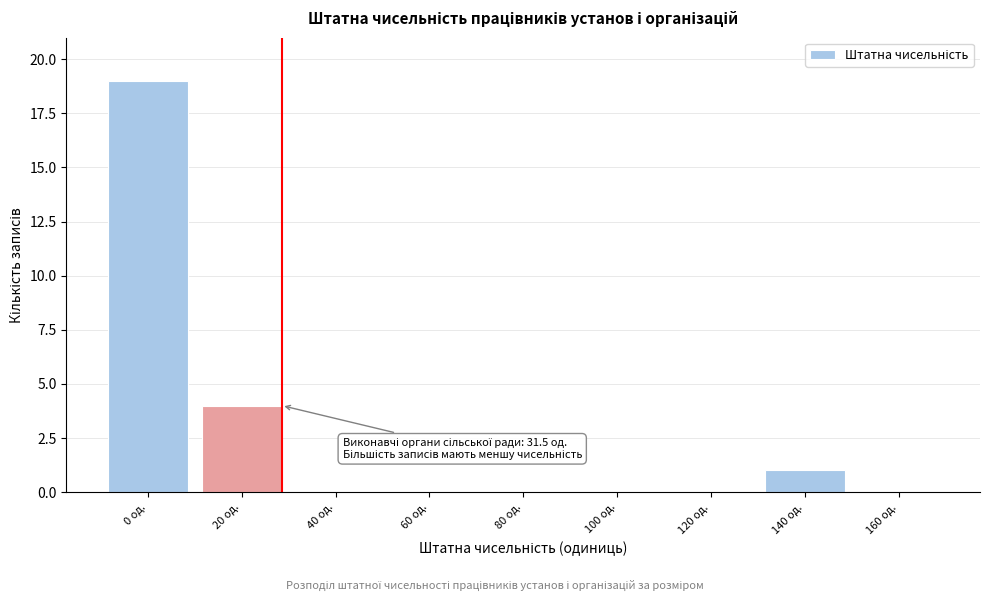

Reading right to left, list all the values displayed in this chart.

160 од.=0	140 од.=1	120 од.=0	100 од.=0	80 од.=0	60 од.=0	40 од.=0	20 од.=4	0 од.=19